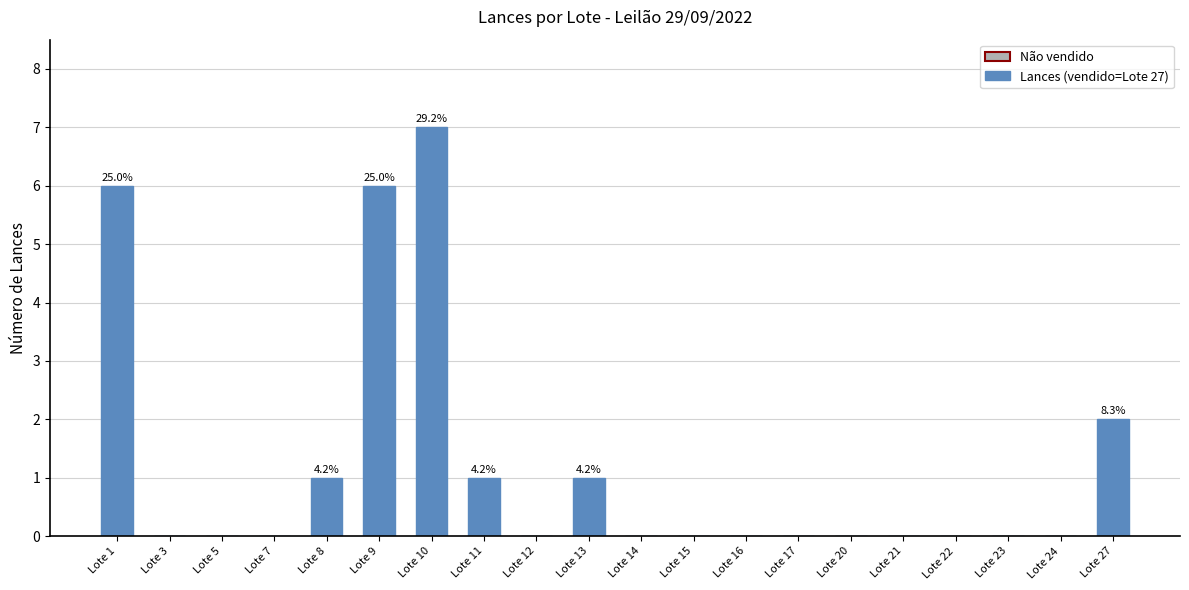

Reading right to left, extract all data points from this chart.

2	0	0	0	0	0	0	0	0	0	1	0	1	7	6	1	0	0	0	6